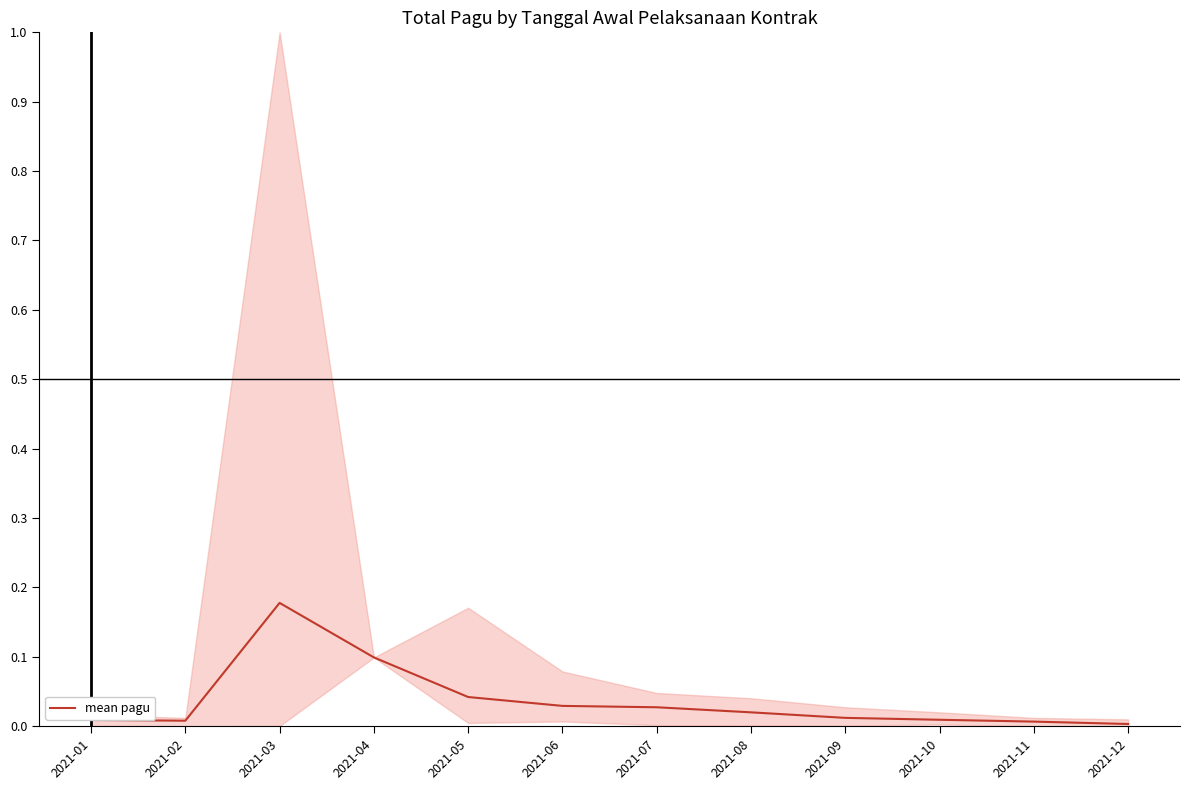

What is the difference between the maximum and second lowest values?

0.2